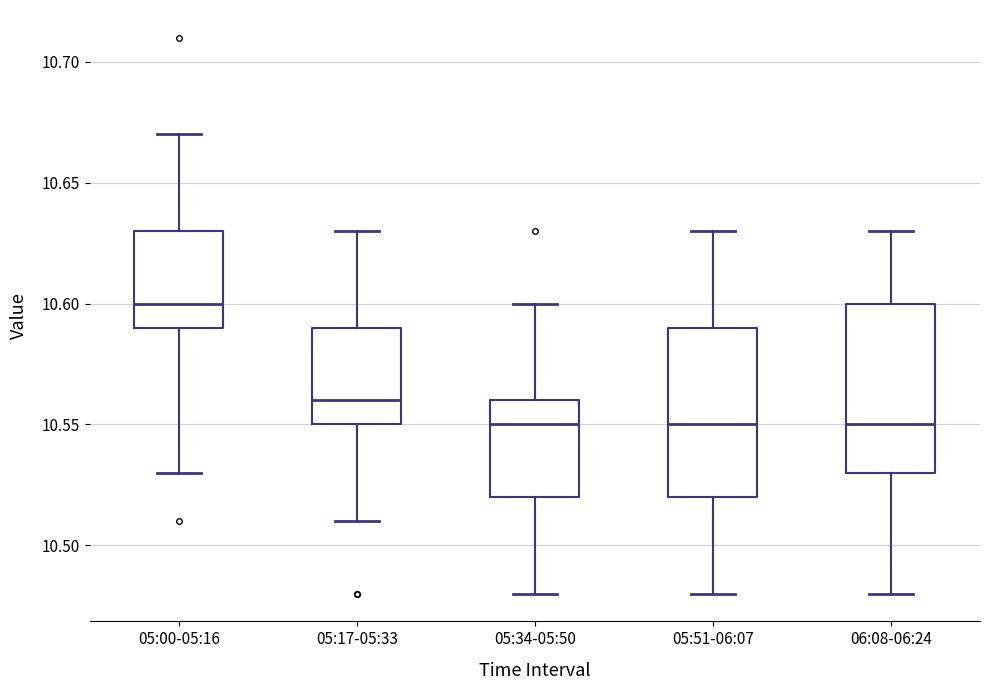

Where does the lower whisker of the box for 05:34-05:50 end on the y-axis? The values are not printed on the chart, so give them approximately, as read against the axis.

10.48